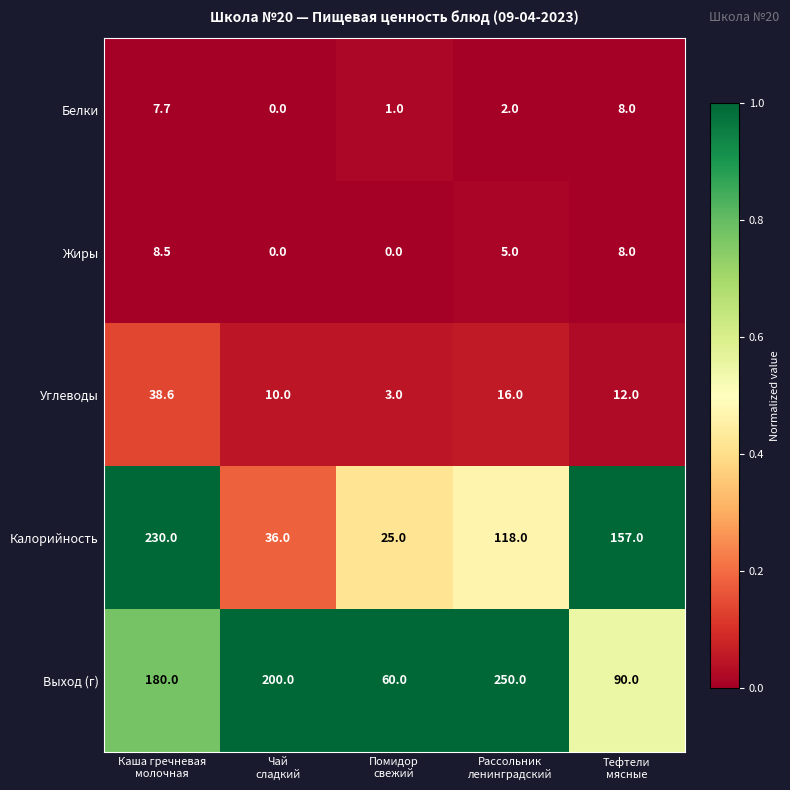

What is the sum of all Углеводы values?

79.6